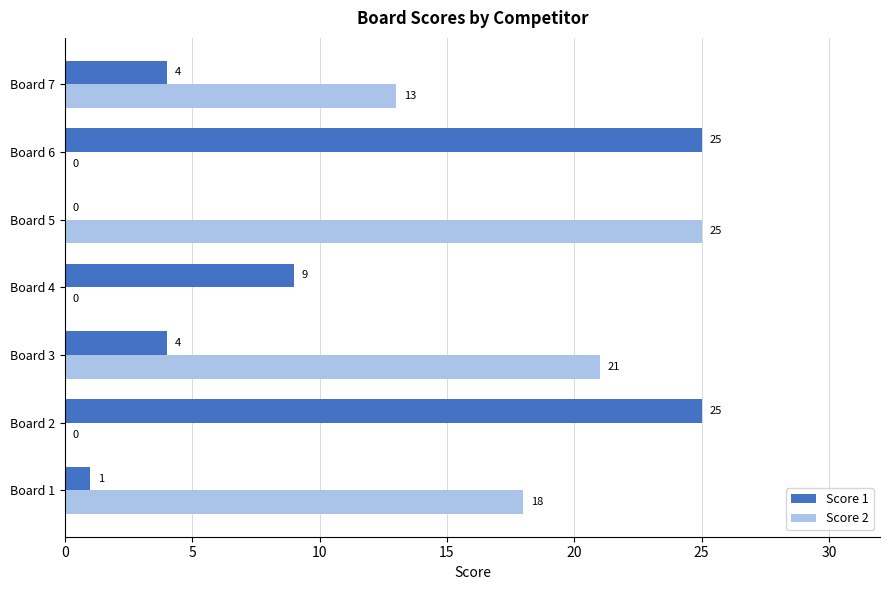

Count the Score 2 values in the range 0 to 21.

6